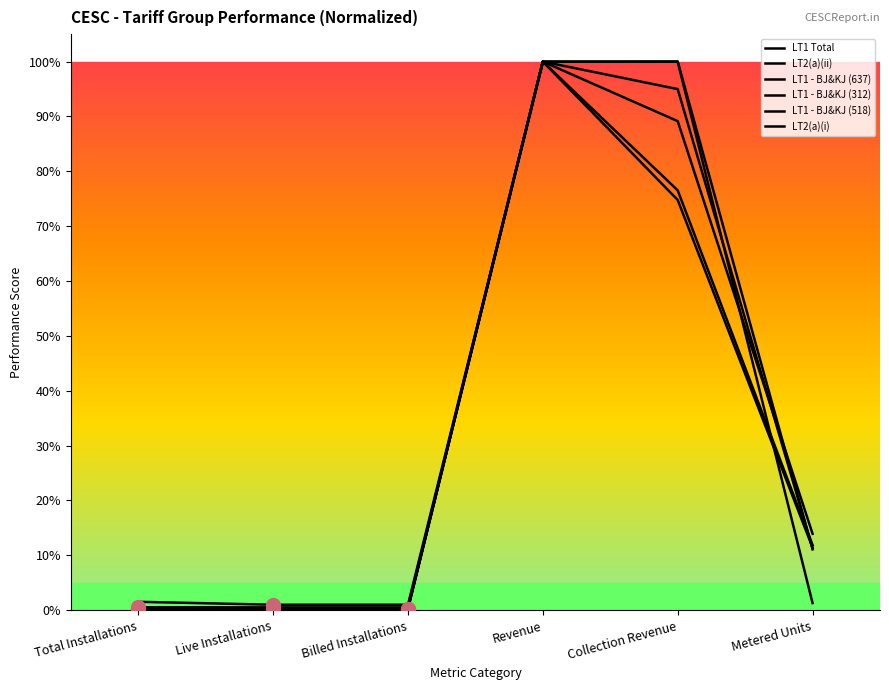

At which category is the sum across all series the highest?

Revenue